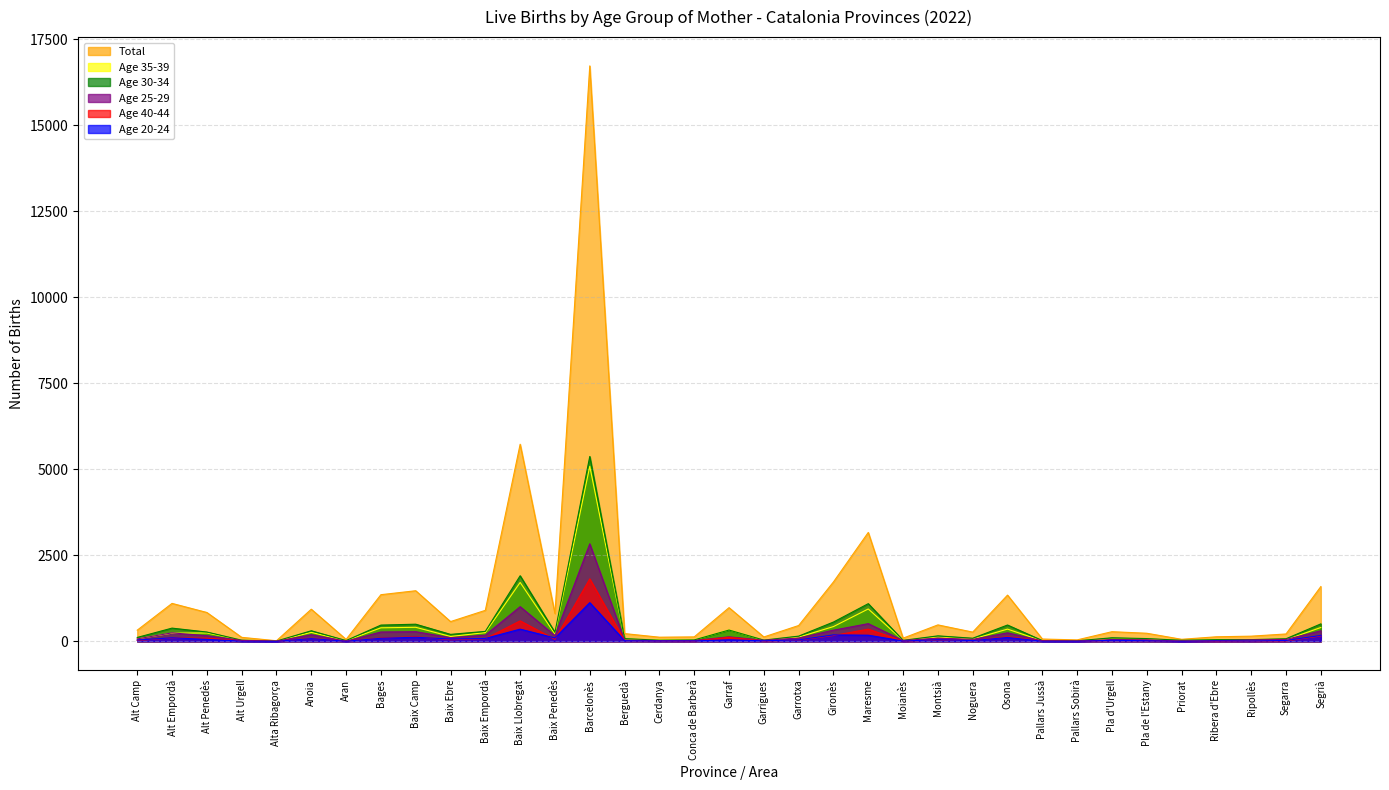

At which label does Total reach its minimum?

Alta Ribagorça